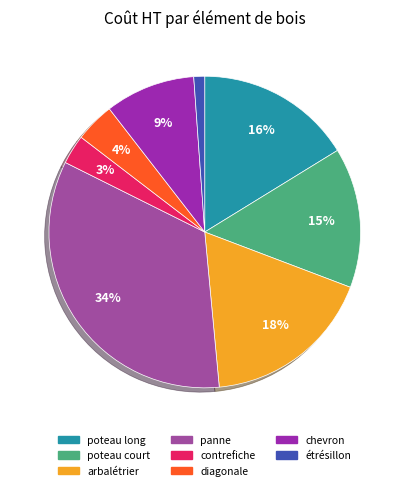

Do poteau court and arbalétrier together represent more than half of the pie?

No